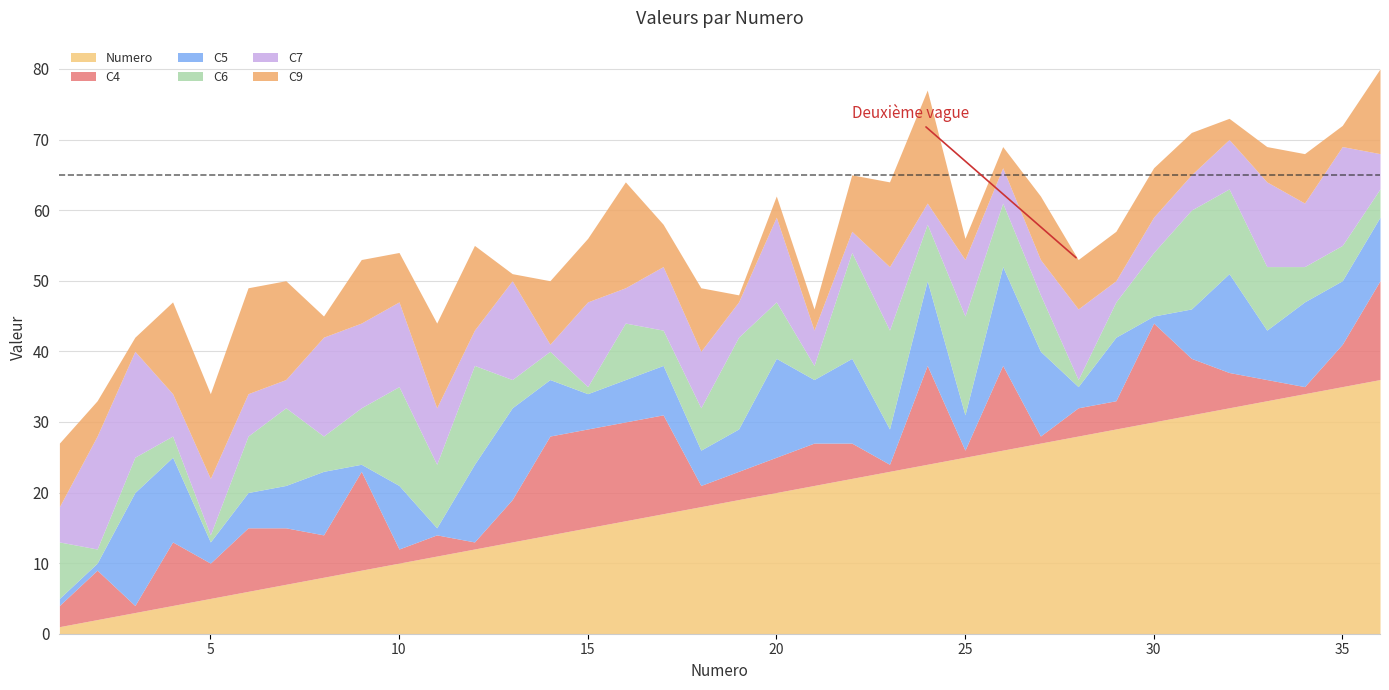

What is the difference between the second highest and minimum values in the C6 series?

13